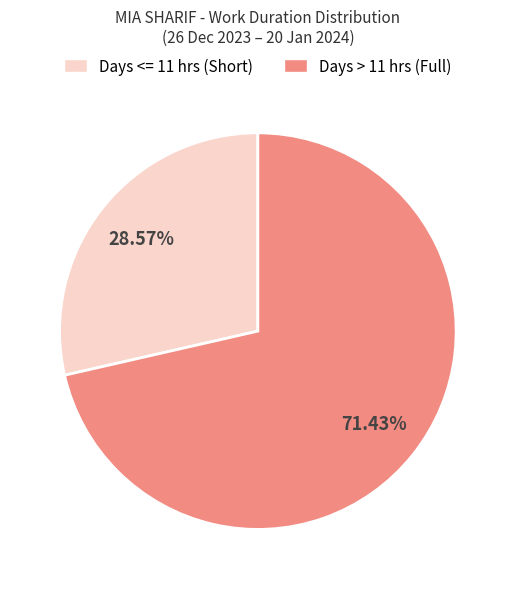

Rank the categories by value from highest to lowest.

Days > 11 hrs (Full), Days <= 11 hrs (Short)